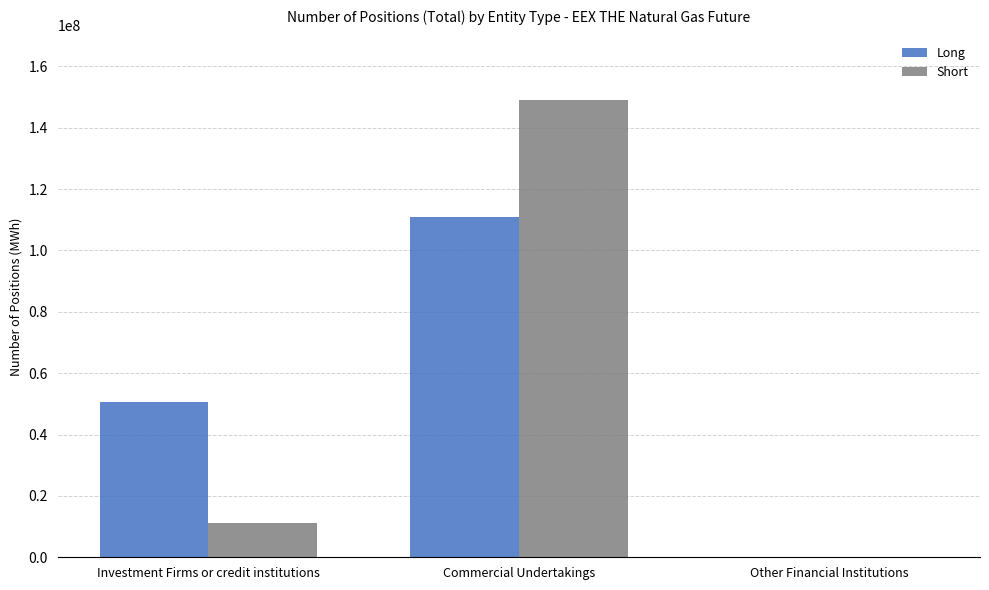

Is the value of Long at Other Financial Institutions greater than the value of Short at Investment Firms or credit institutions?

No